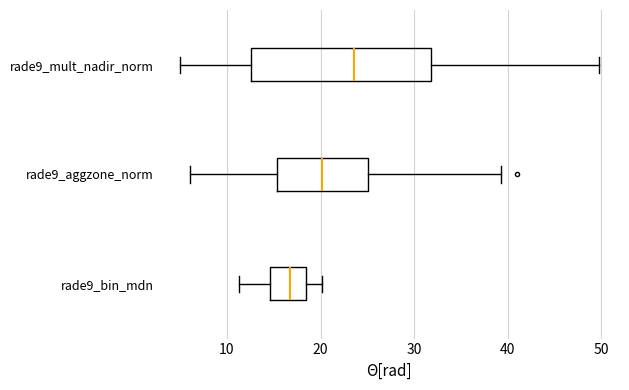

Which box's median line is the furthest to the left?

rade9_bin_mdn